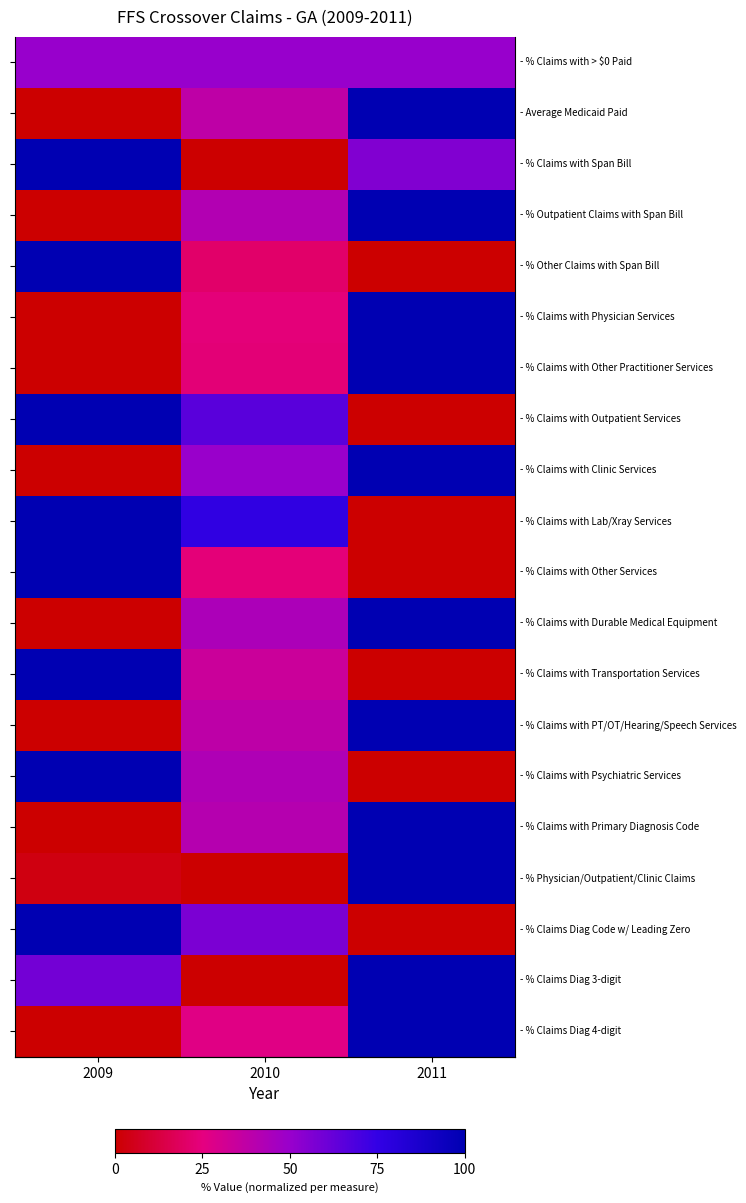

What is the difference between the highest and lowest values at 2010?

76.5